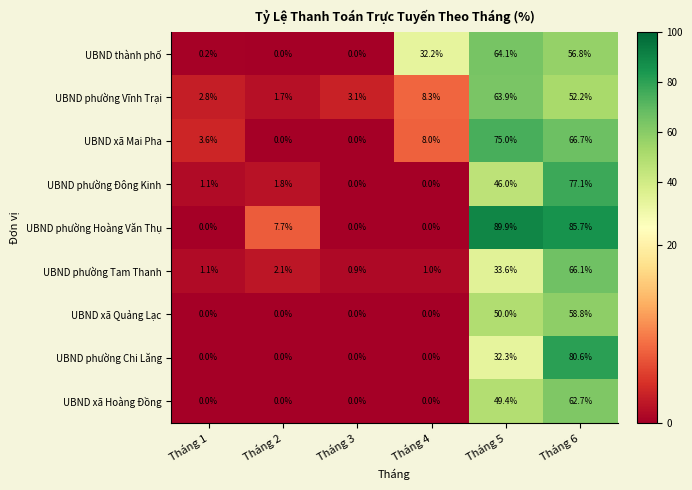

What is the average value of the UBND xã Quảng Lạc series?

18.1